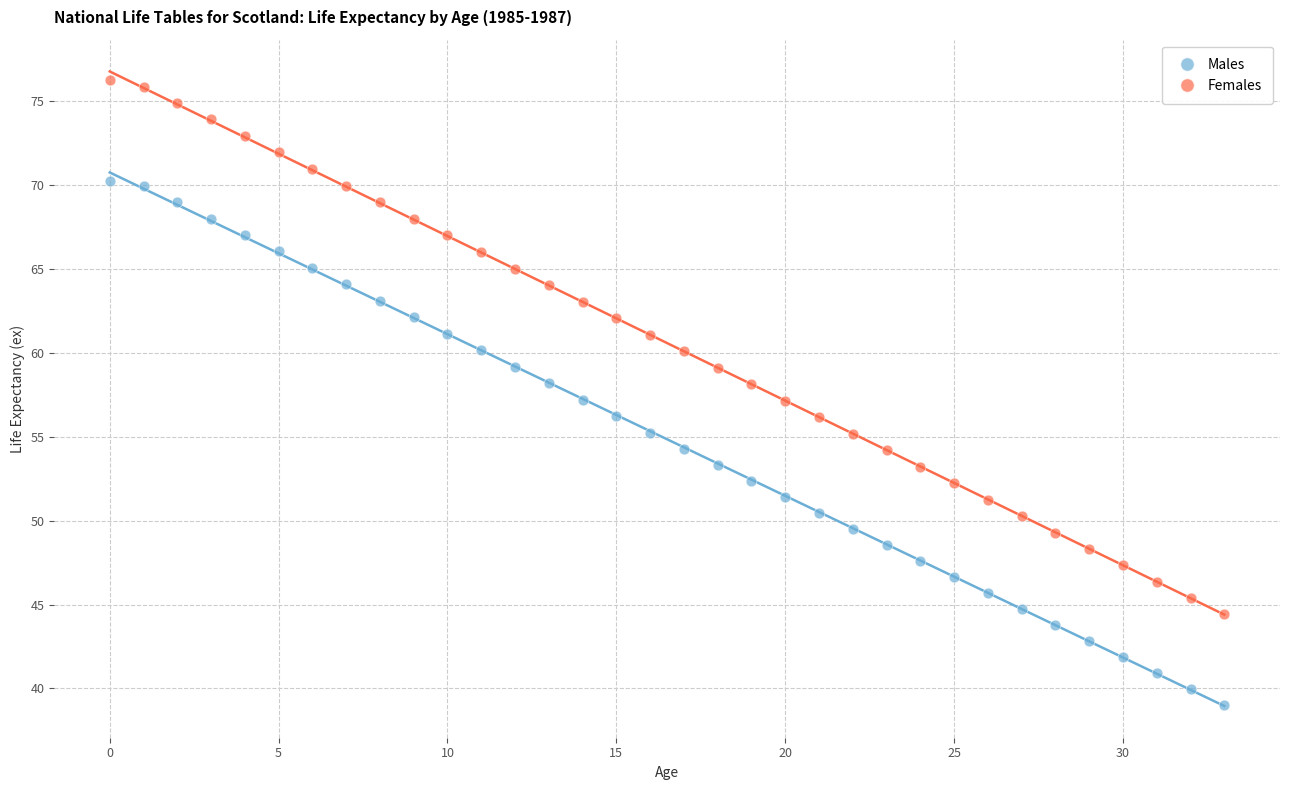

What are all the series names shown in the legend?

Males, Females